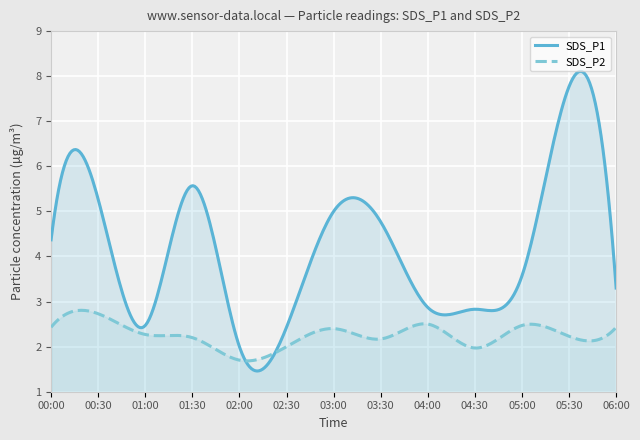

List the series in order of their overall mean, lowest first.

SDS_P2, SDS_P1